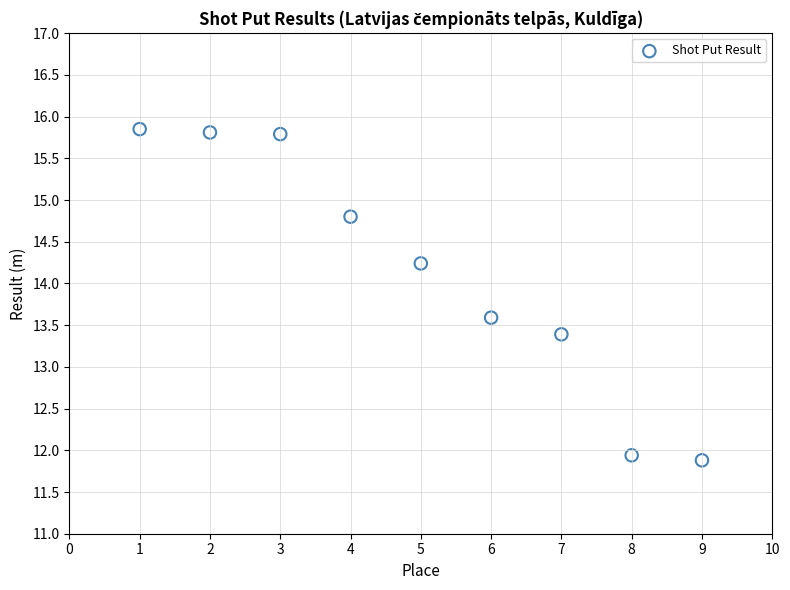

What is the average Y value?

14.1